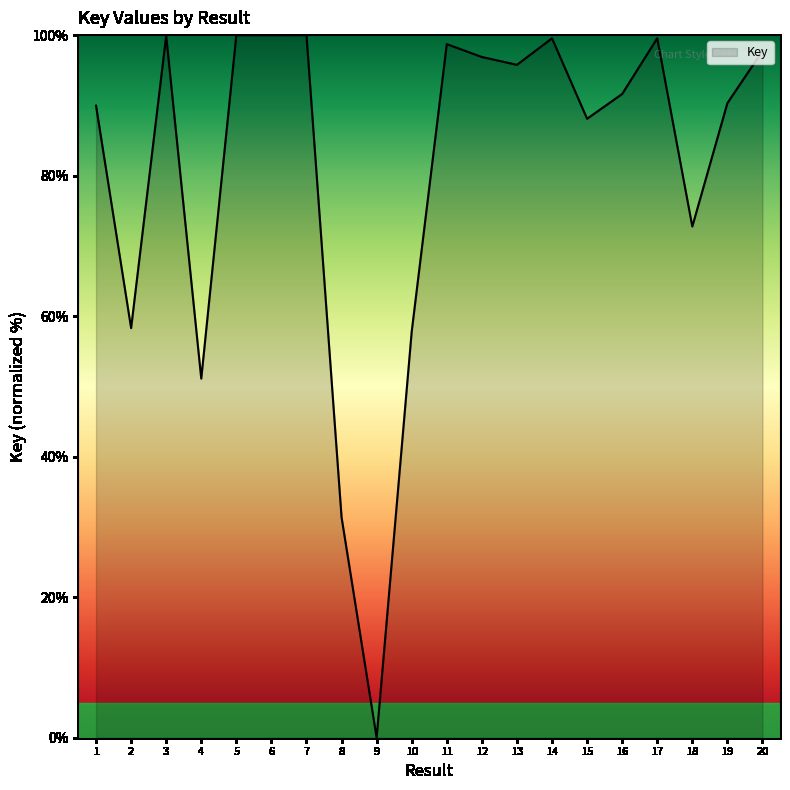

Which label corresponds to the smallest value in the chart?

9